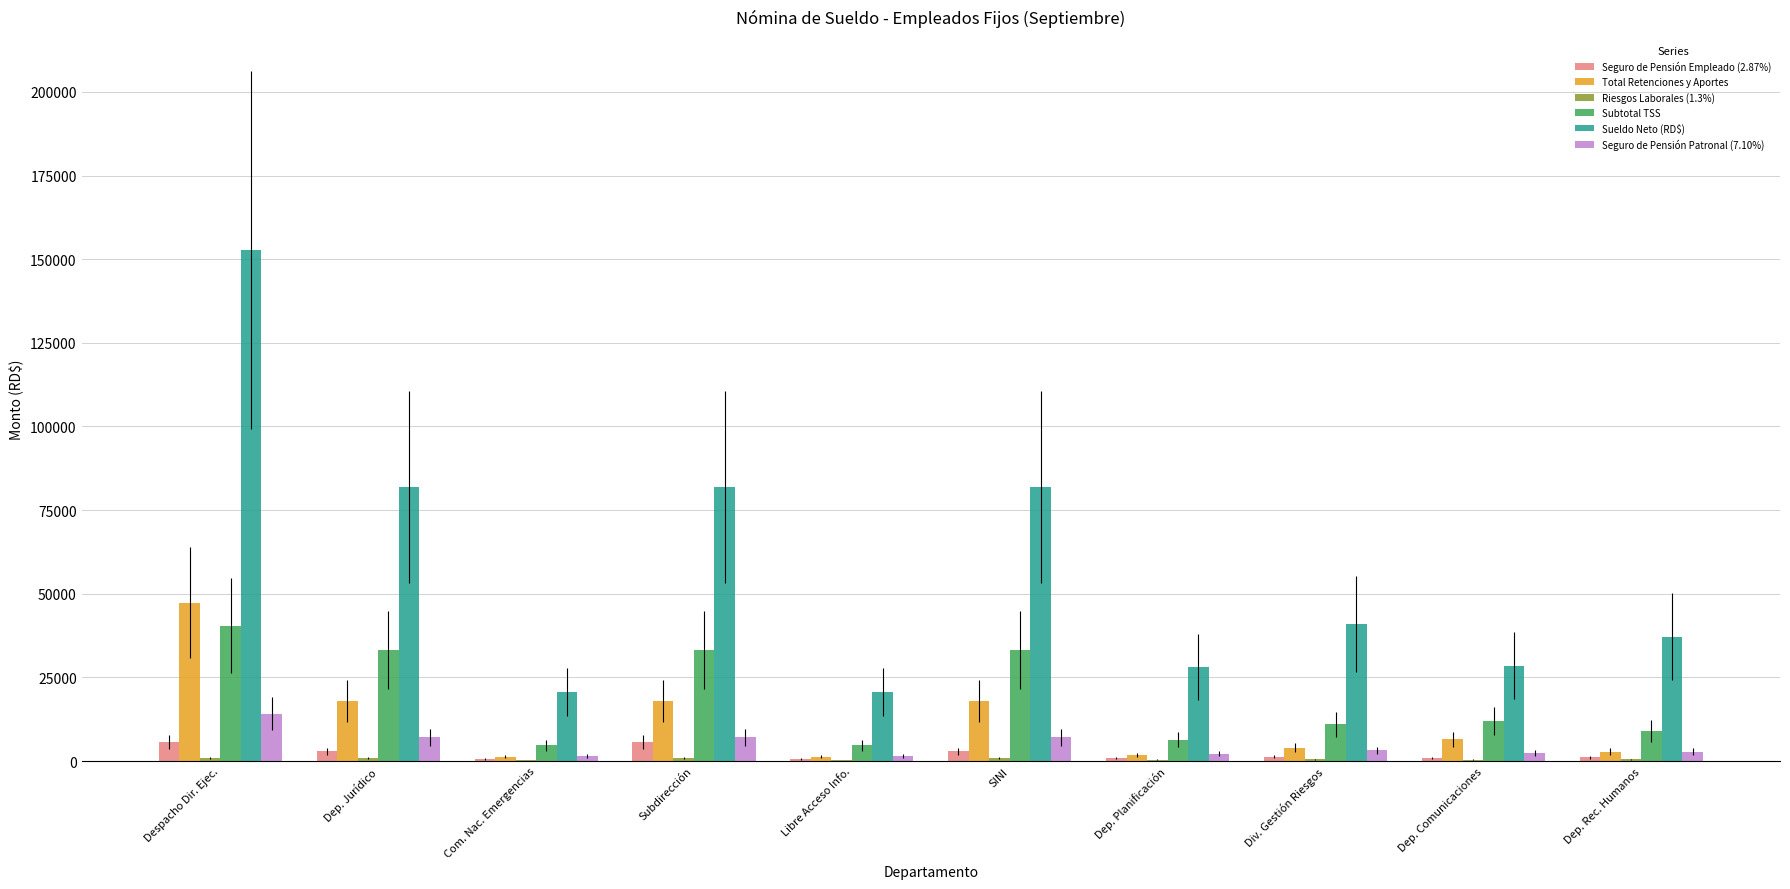

The Total Retenciones y Aportes series shows 18040.4 at SINI. True or false?

True